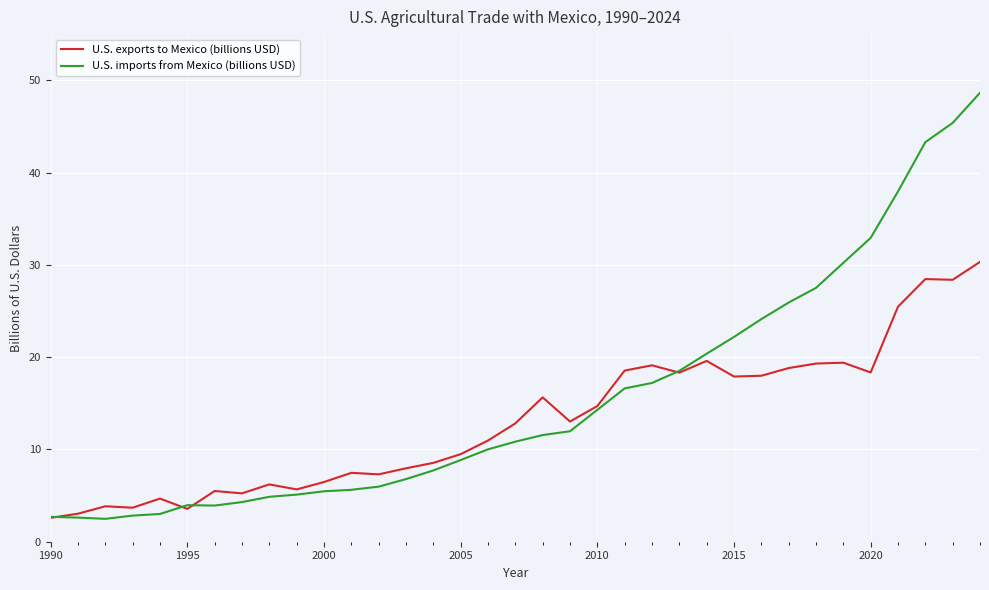

What is the minimum value shown in the chart?

2.5